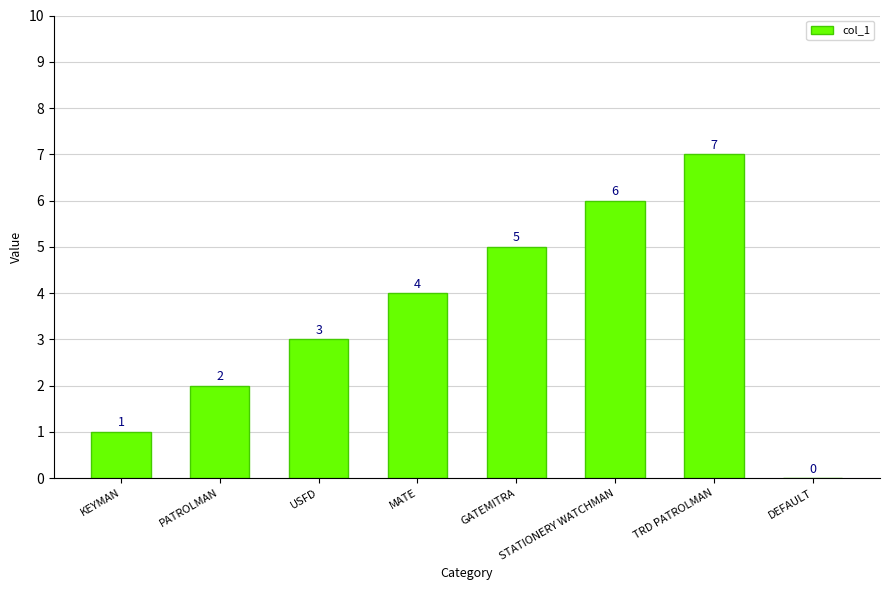

What value does the data have at KEYMAN?

1